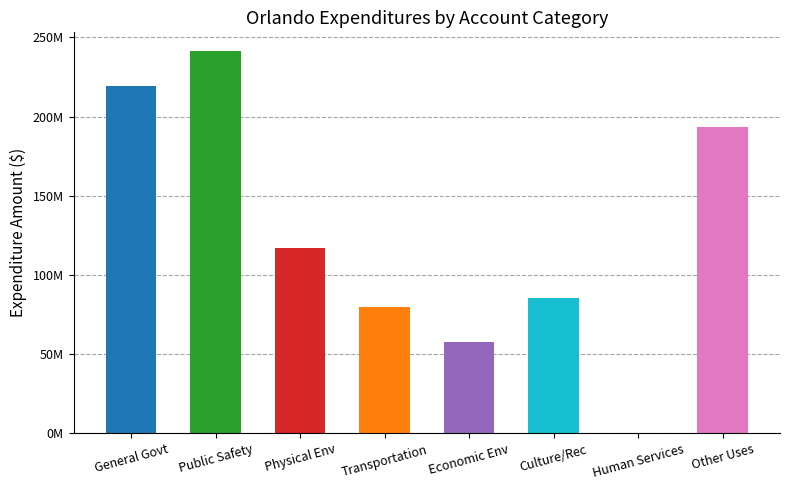

How many values are below 116761735?

4